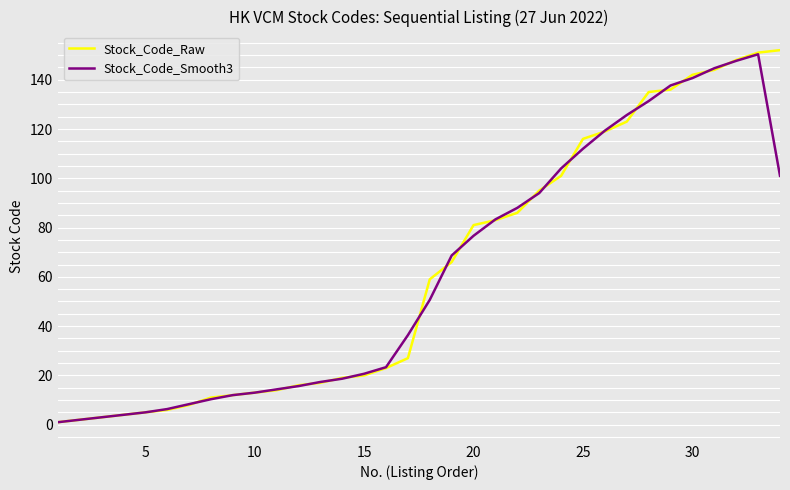

What is the smallest value displayed?

1.0